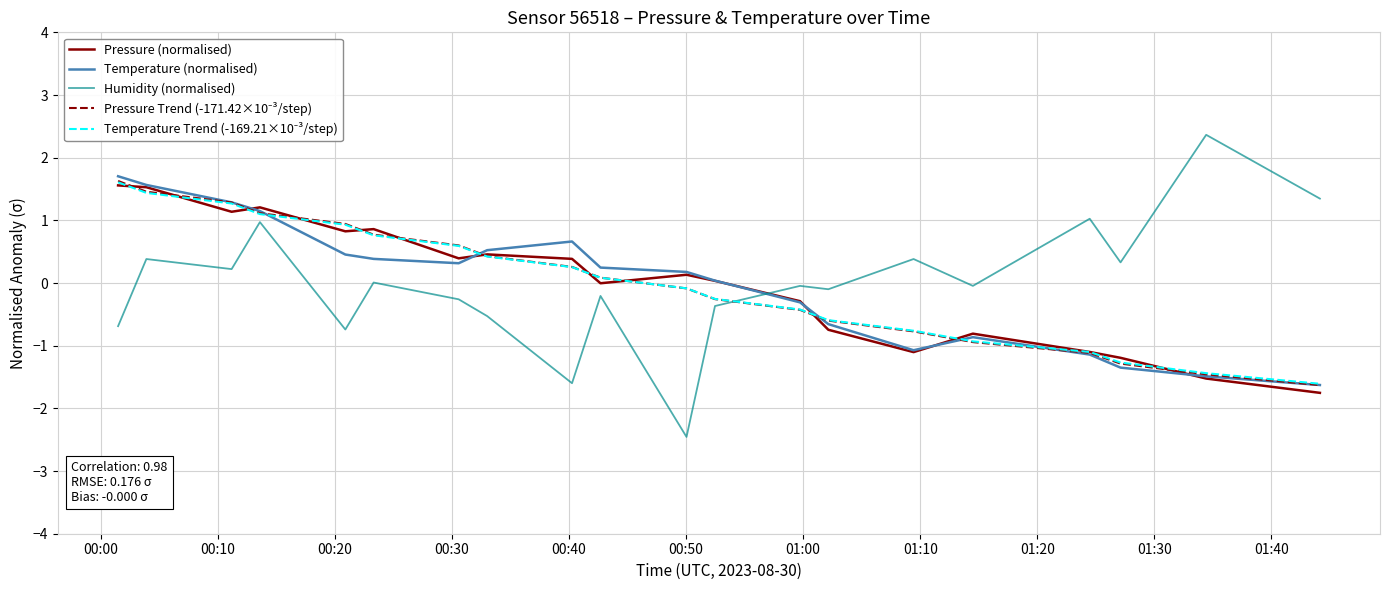

What is the maximum value for Pressure (normalised)?

1.6